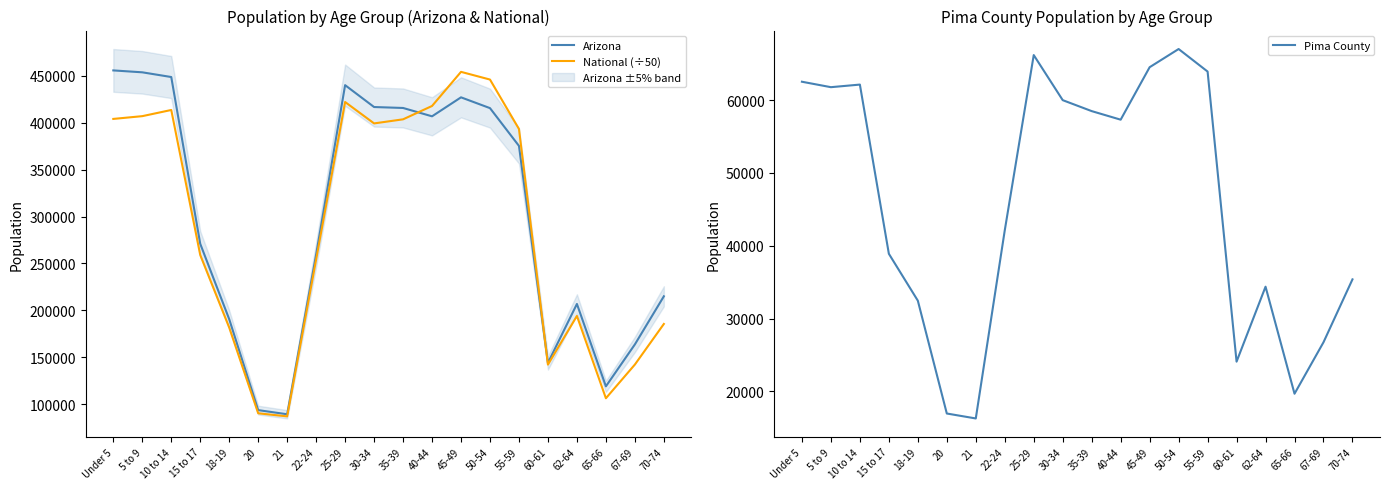

What is the label of the 10th point from the left?

30-34